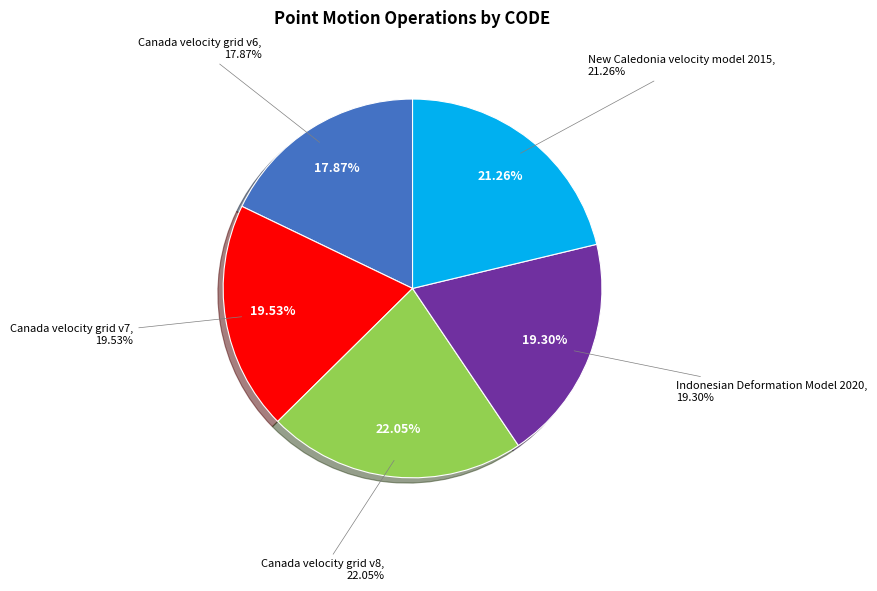

Is the sum of Indonesian Deformation Model 2020 and Canada velocity grid v6 greater than half?

No